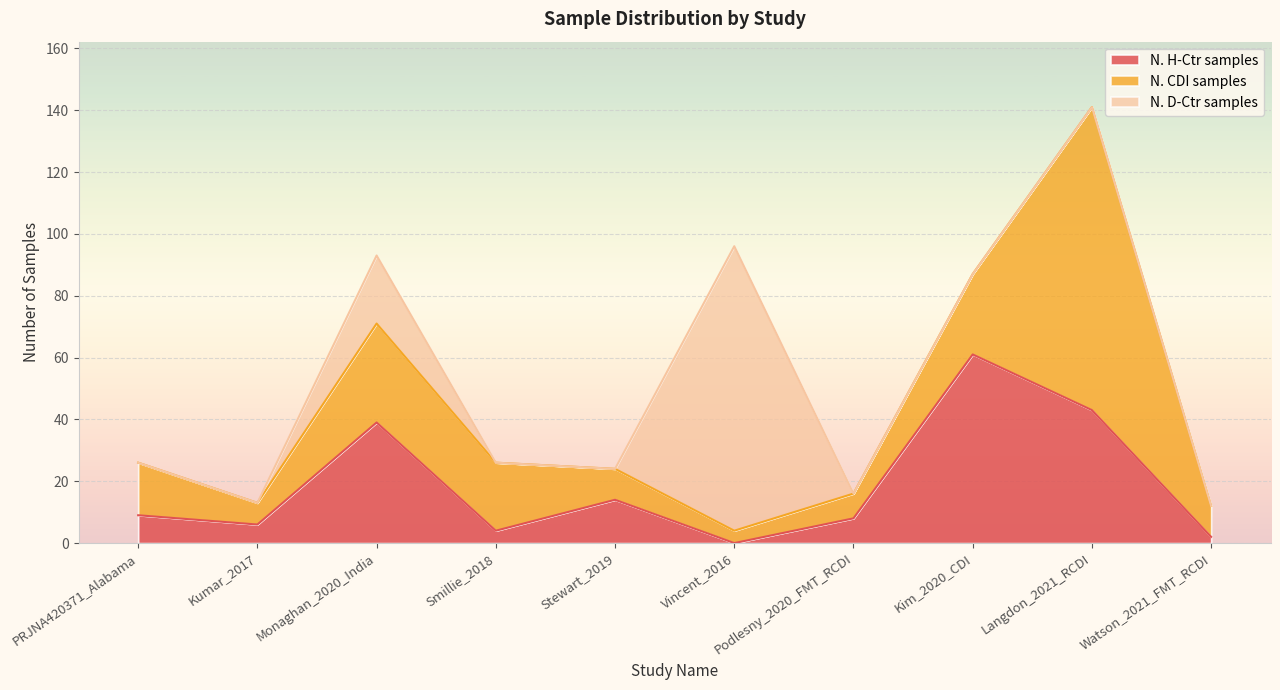

True or false: N. CDI samples and N. D-Ctr samples intersect in this chart.

True